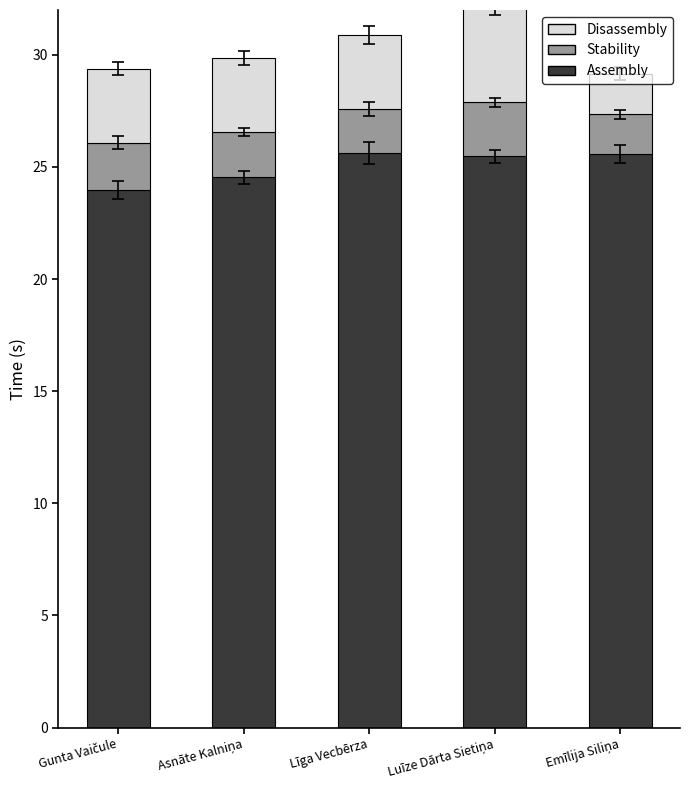

What is the maximum value for Assembly?

25.6